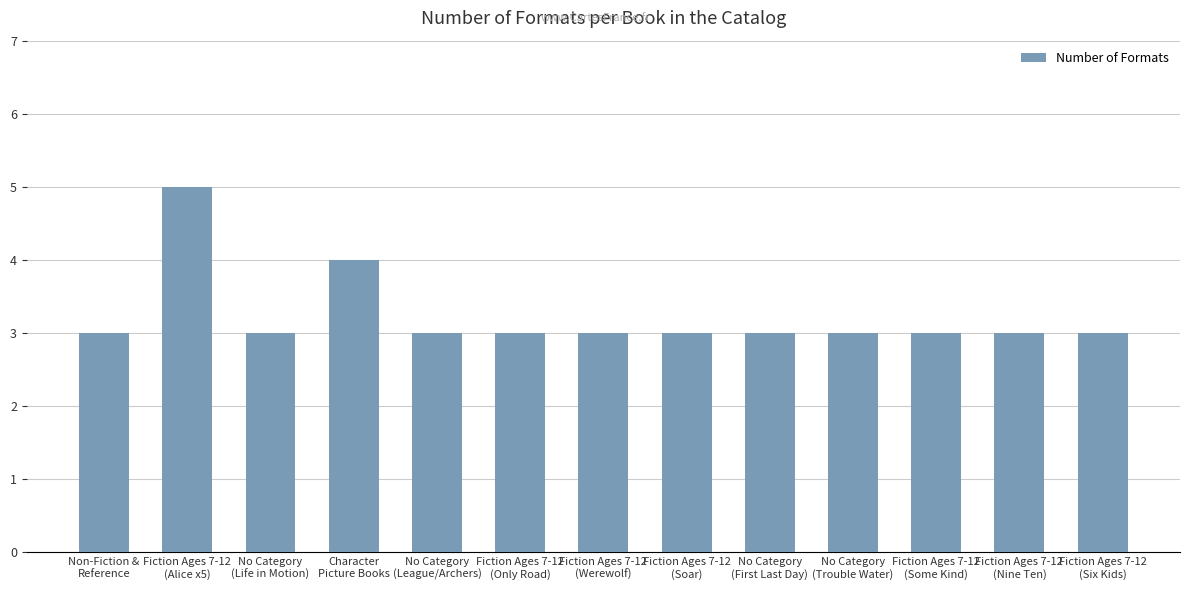

What is the greatest value displayed?

5